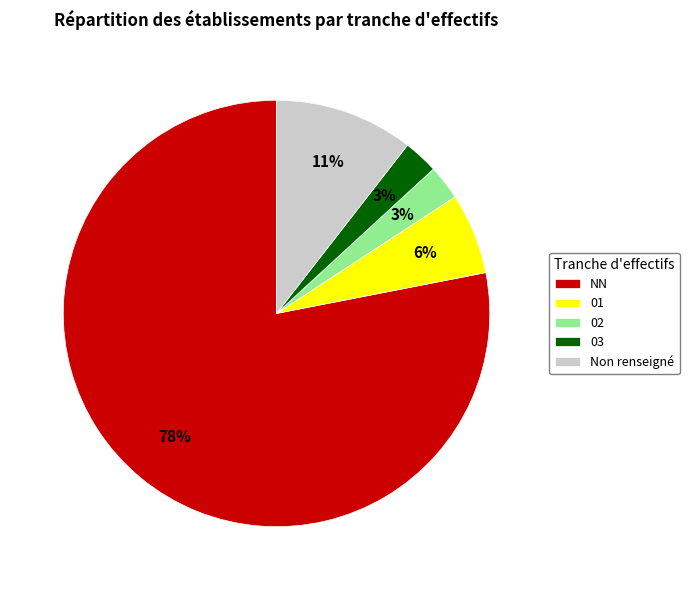

Count the number of slices in the pie.

5